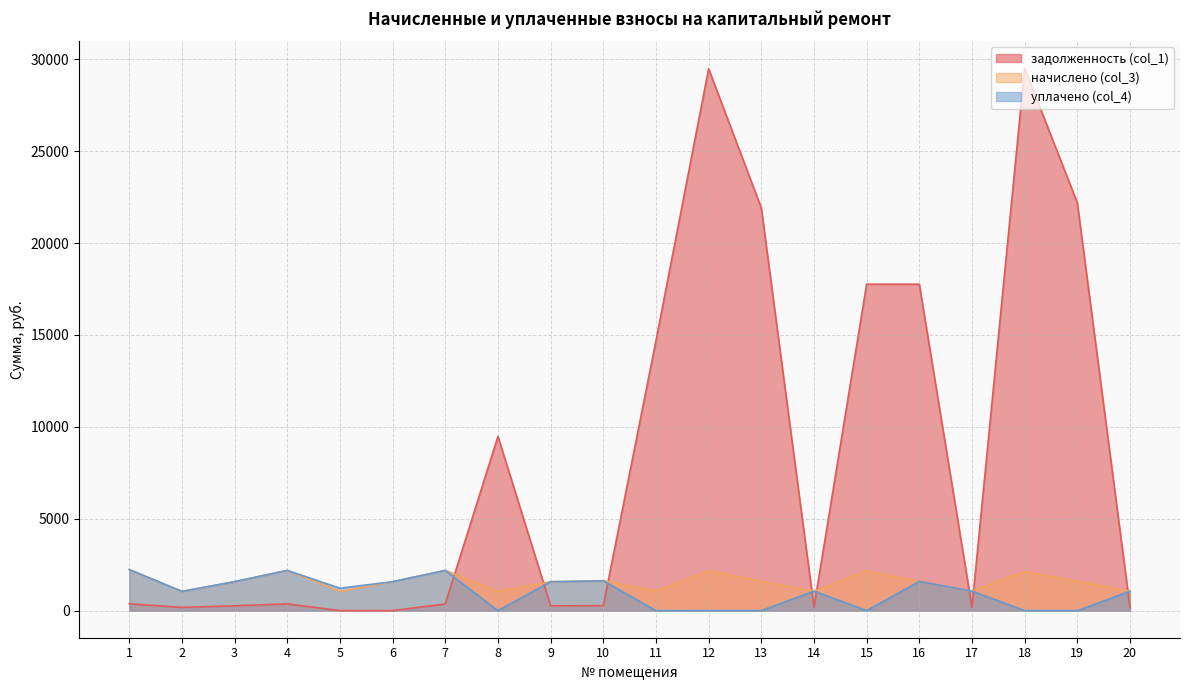

How many categories are shown in the chart?

20